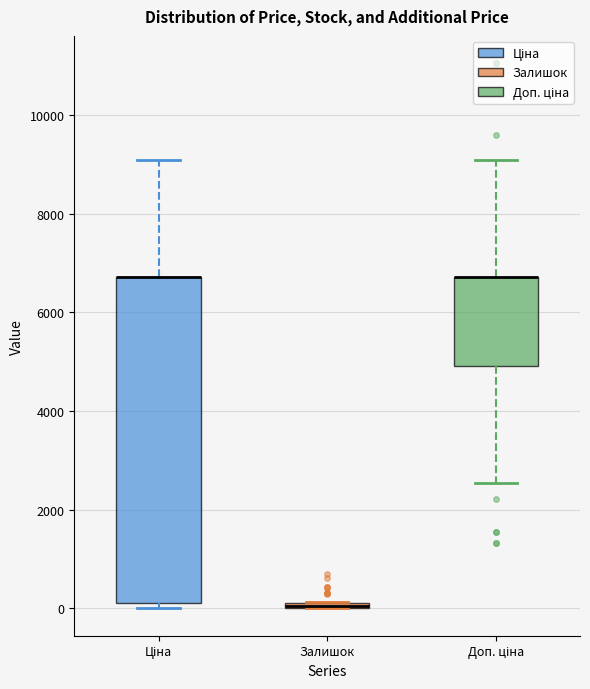

Where is the upper edge of the box for Залишок on the y-axis? The values are not printed on the chart, so give them approximately, as read against the axis.

200